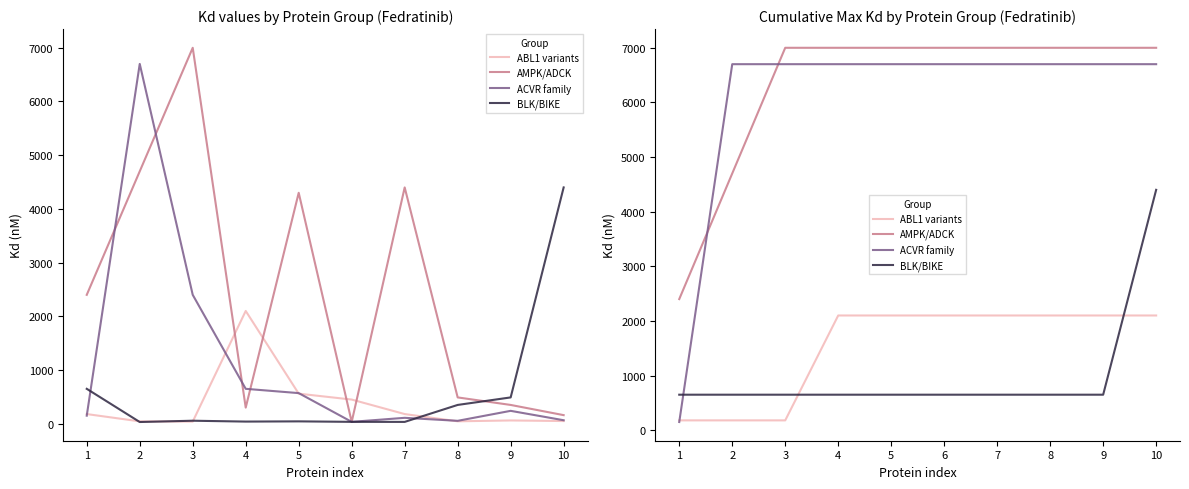

Is it true that ACVR family equals 6700 at 3?

True